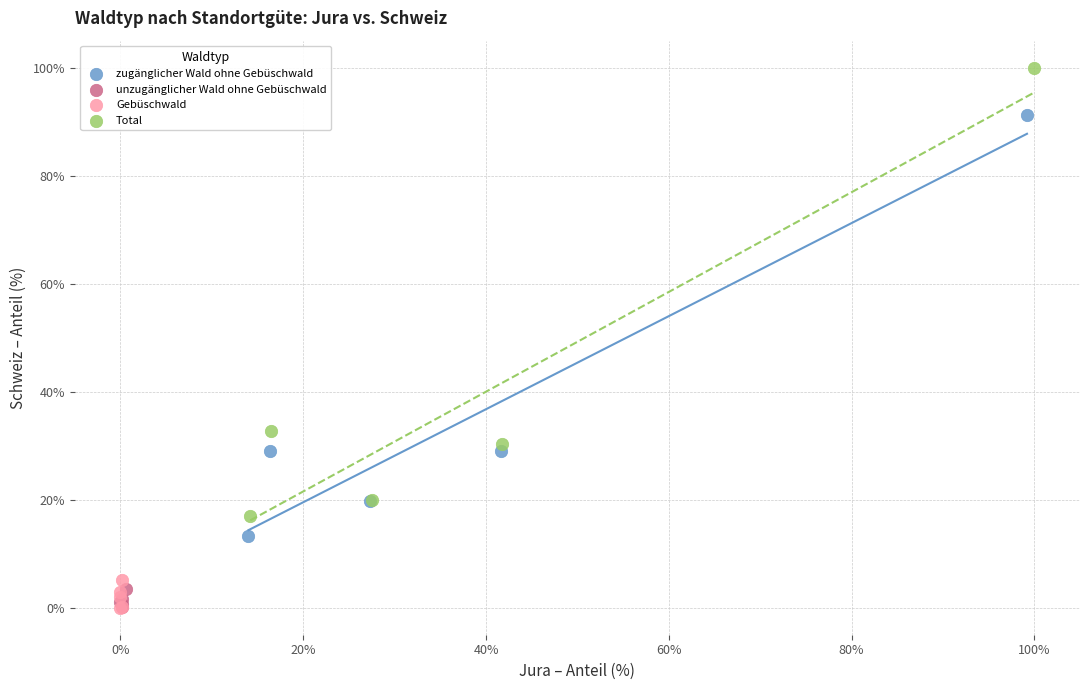

Which series contains the highest Y value?

Total